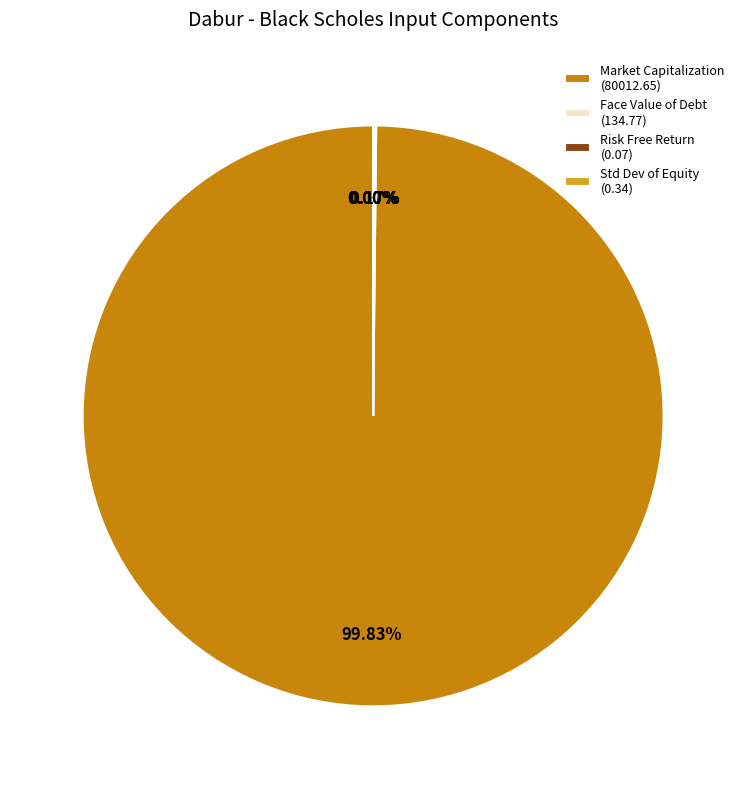

Does any single category account for the majority?

Yes